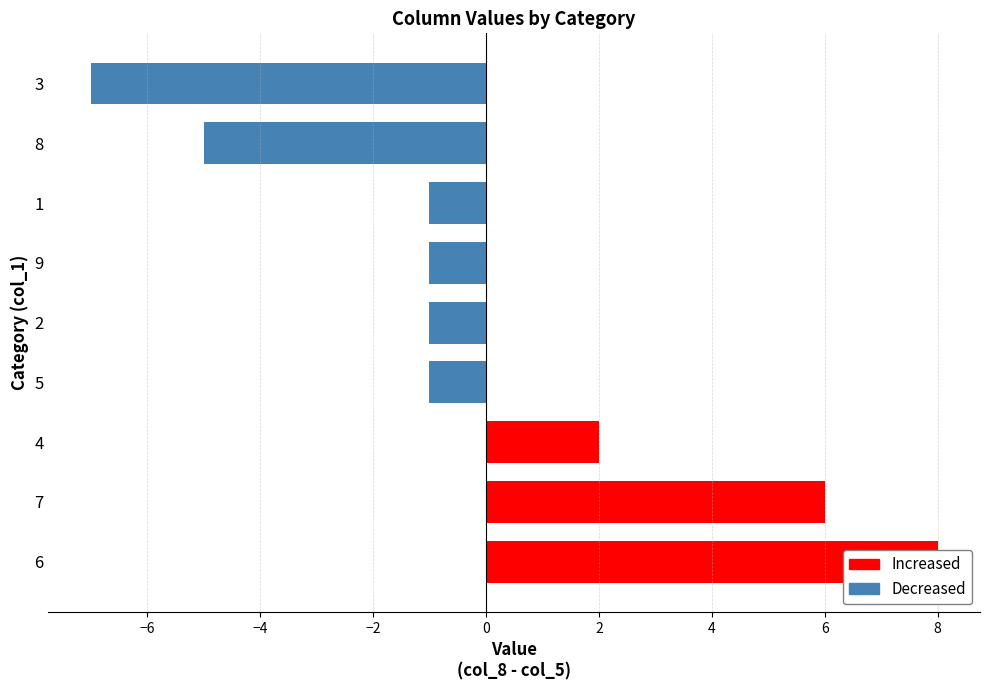

At which category does the chart reach its minimum across all series?

3